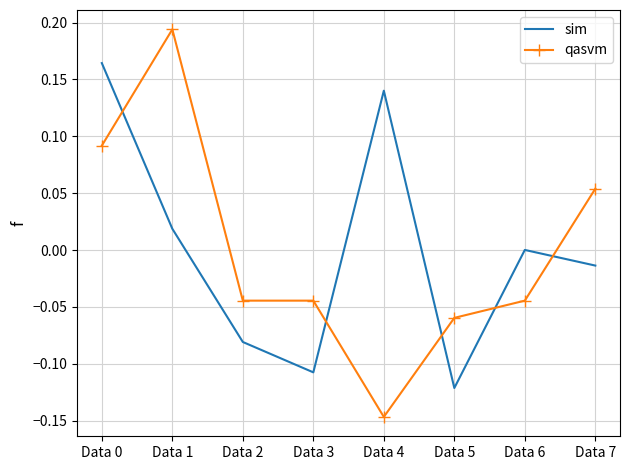

Which label corresponds to the largest value in the chart?

Data 1